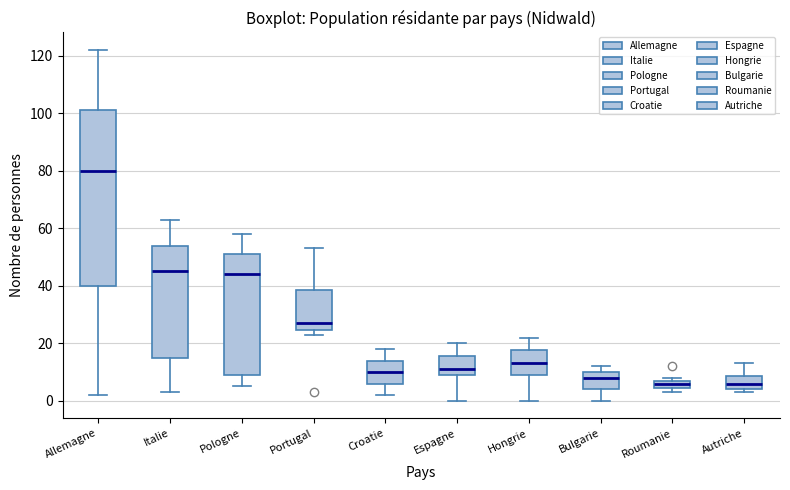

Where is the upper edge of the box for Croatie on the y-axis? The values are not printed on the chart, so give them approximately, as read against the axis.

14